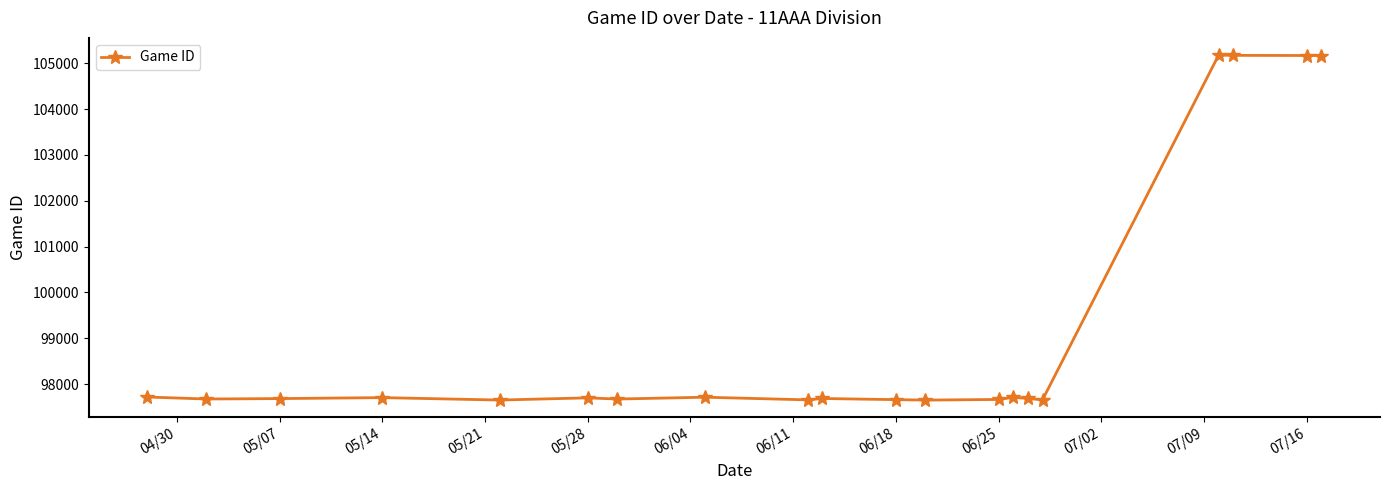

What is the maximum value shown in the chart?

105176